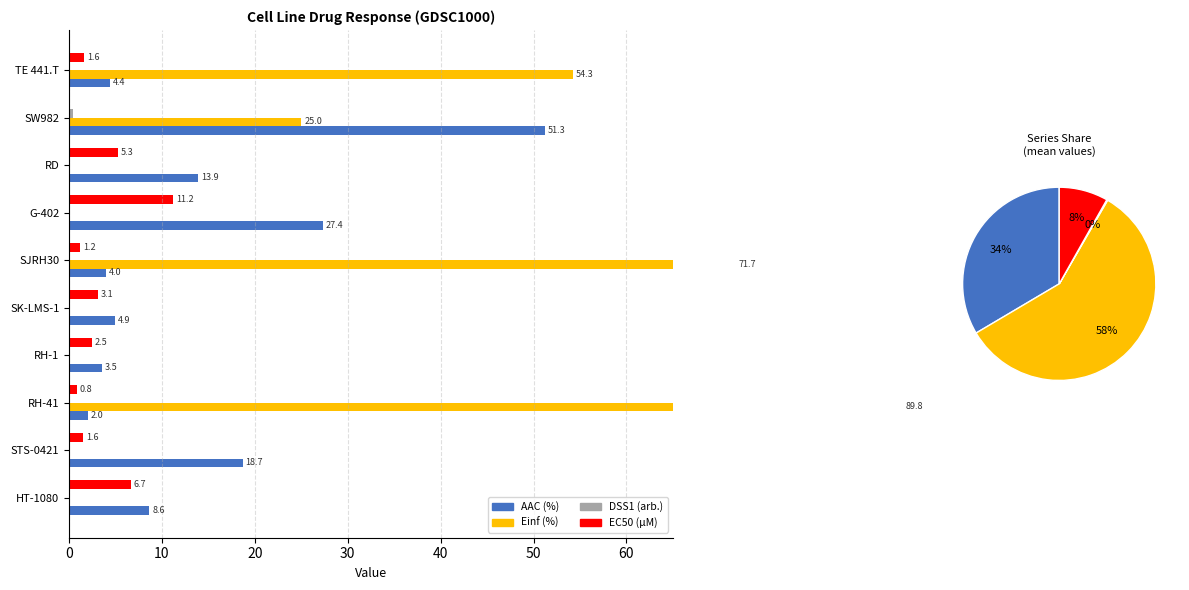

How many data points does each series have?

10